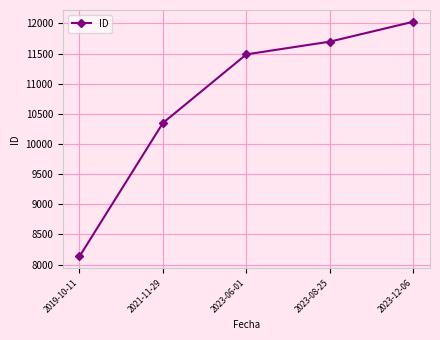

What is the maximum value shown in the chart?

12027